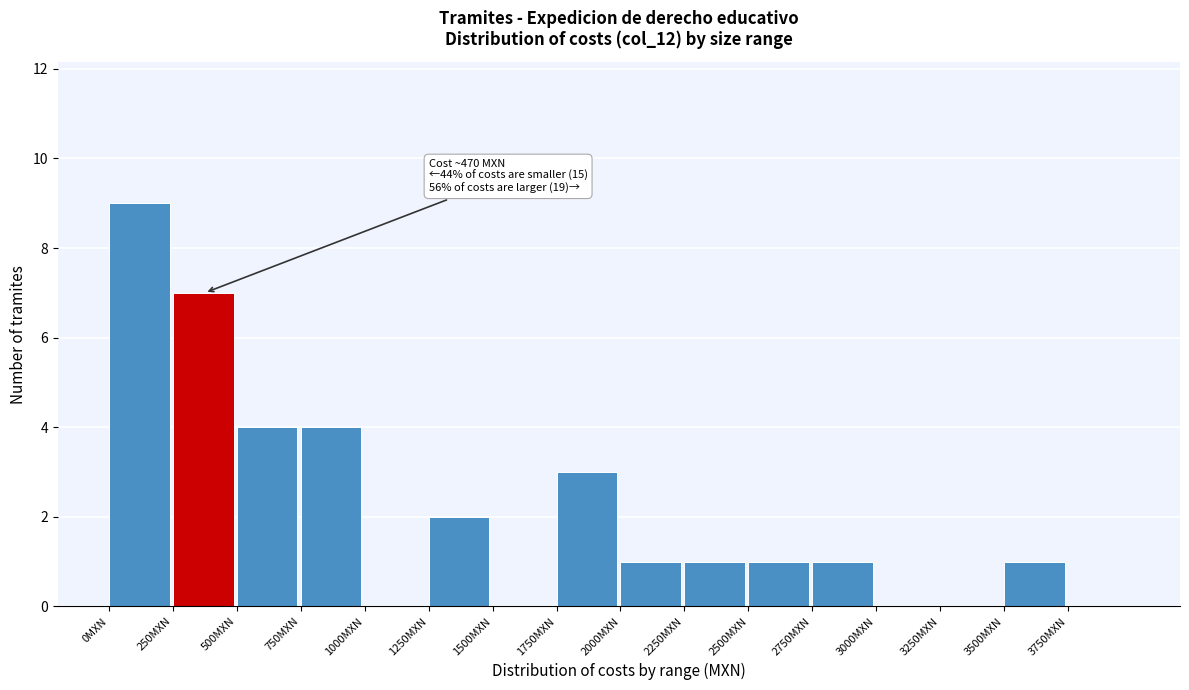

Which range on the x-axis has the tallest bar?

0 to 250